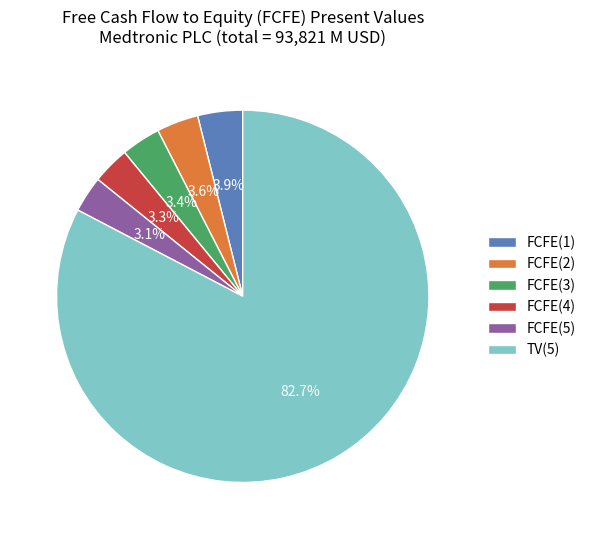

To the nearest percent, what portion does TV(5) represent?

83%